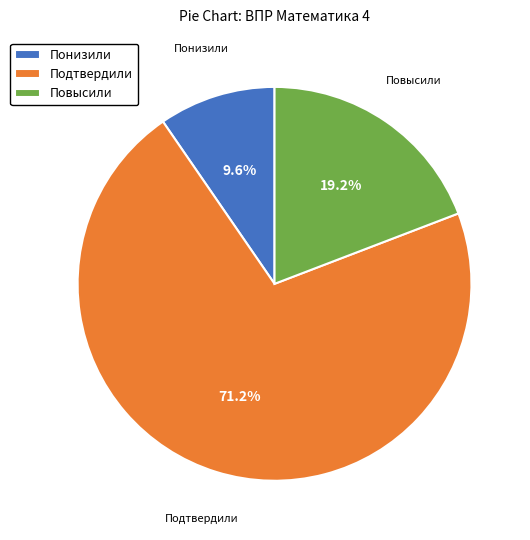

To the nearest percent, what percentage of the pie is Подтвердили?

71%